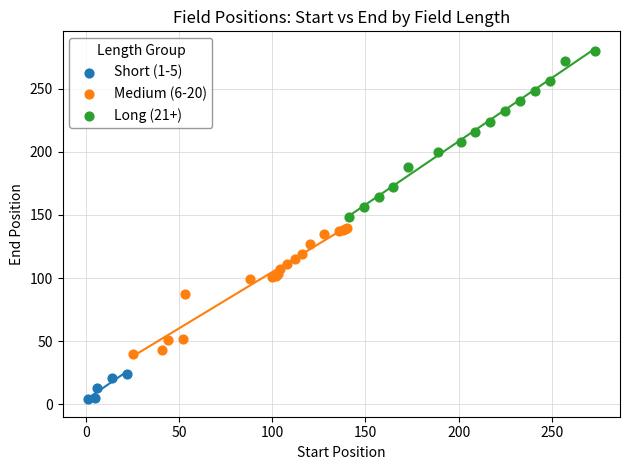

Which series reaches the maximum Y coordinate?

Long (21+)